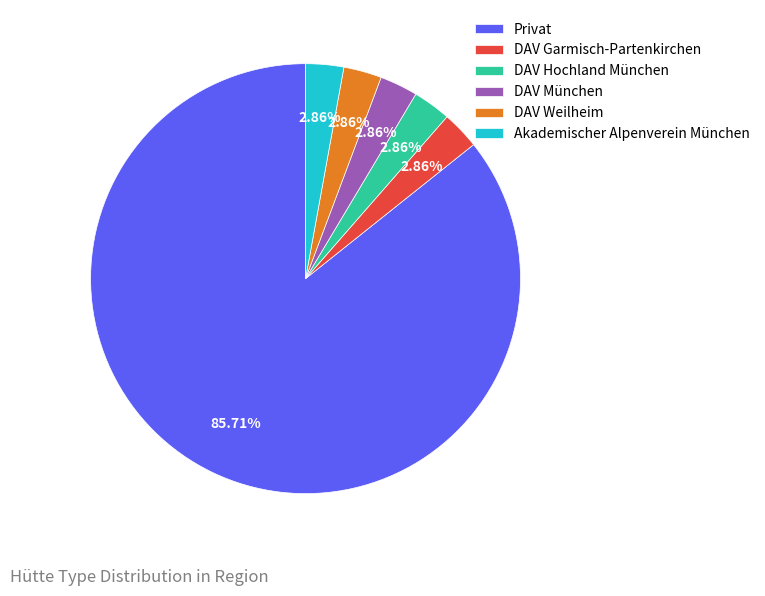

To the nearest percent, what is the combined percentage of DAV Hochland München and Akademischer Alpenverein München?

6%